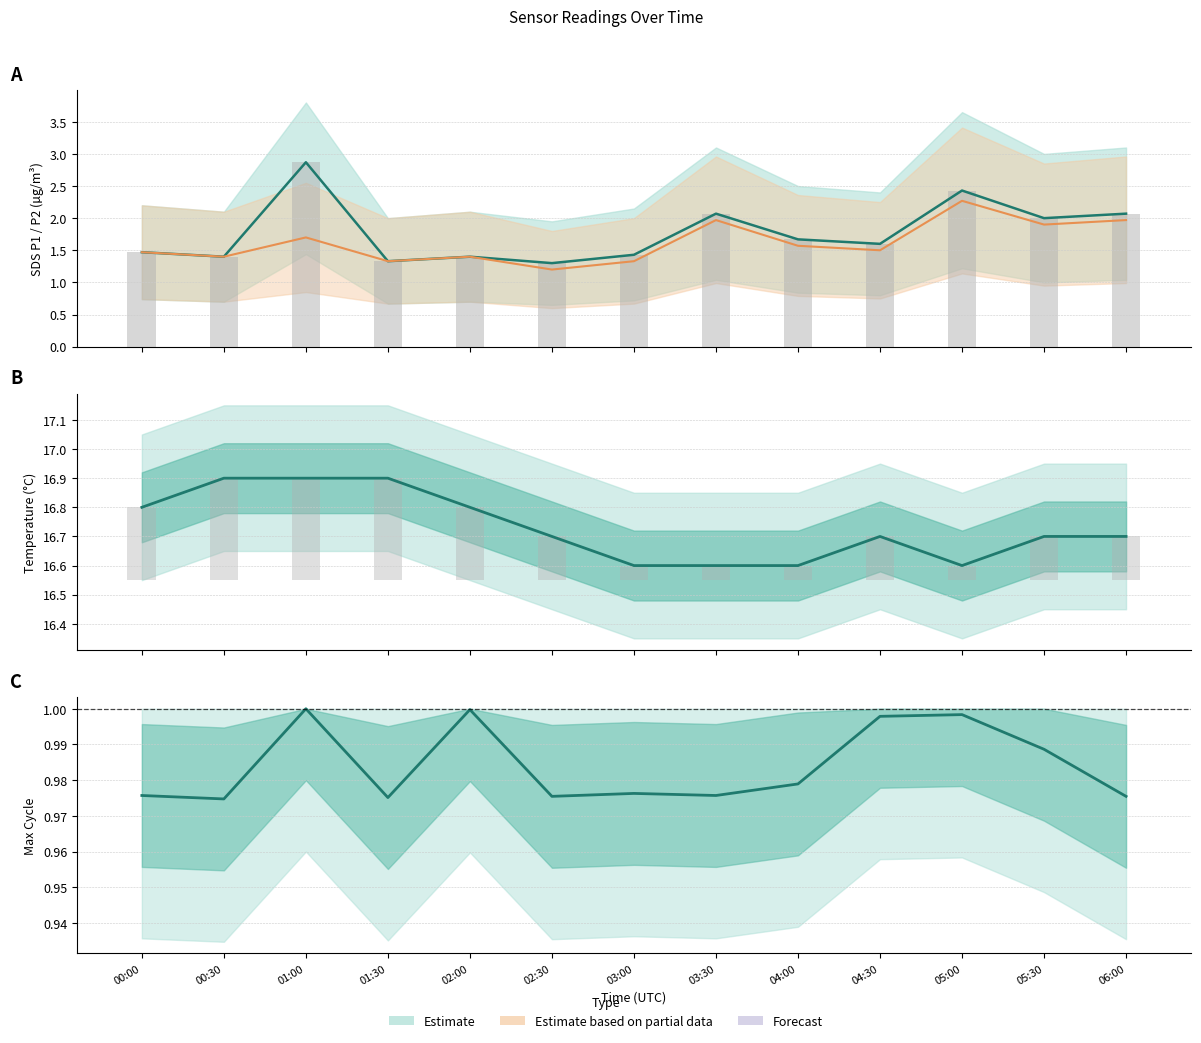

What is the label of the 5th bar from the right?

04:00